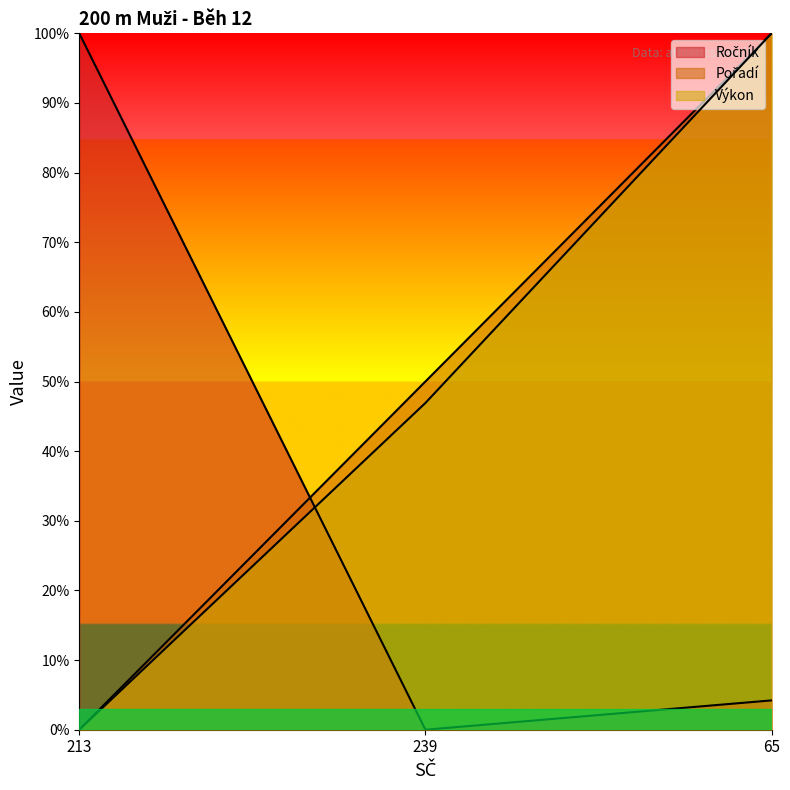

At which category is the sum across all series the highest?

65